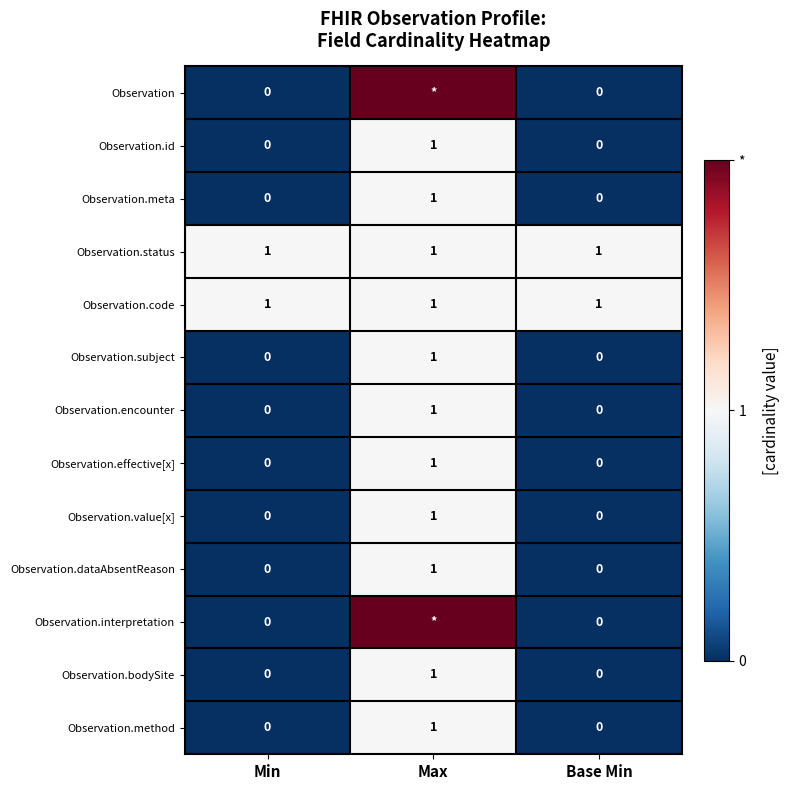

What is the sum of all Observation.status values?

3